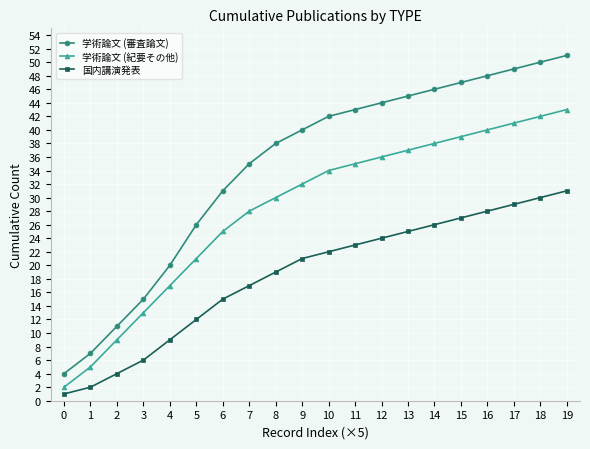

Which label corresponds to the largest value in the chart?

19